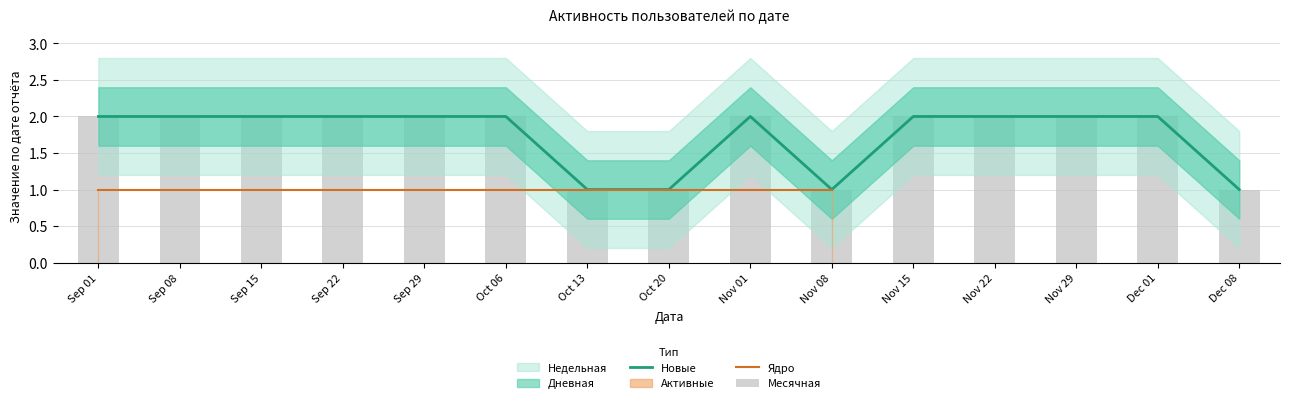

The Новые series shows 1 at Dec 08. True or false?

True